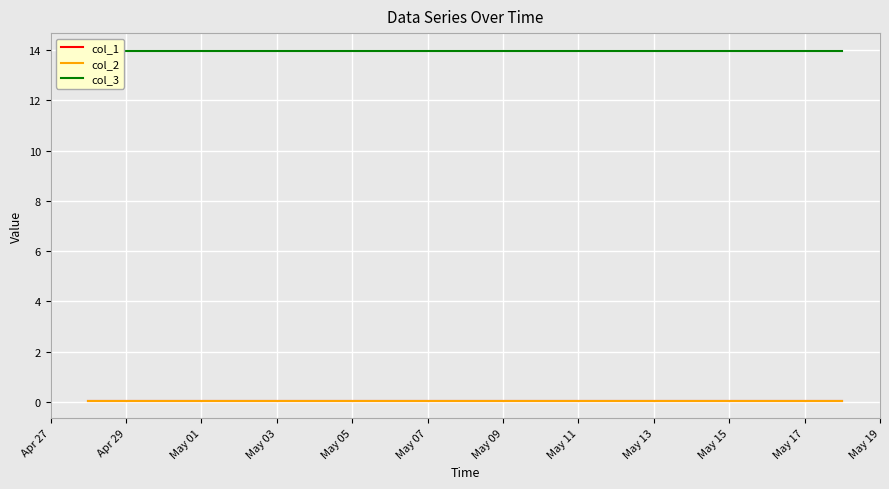

What is the average value of the col_1 series?

0.1